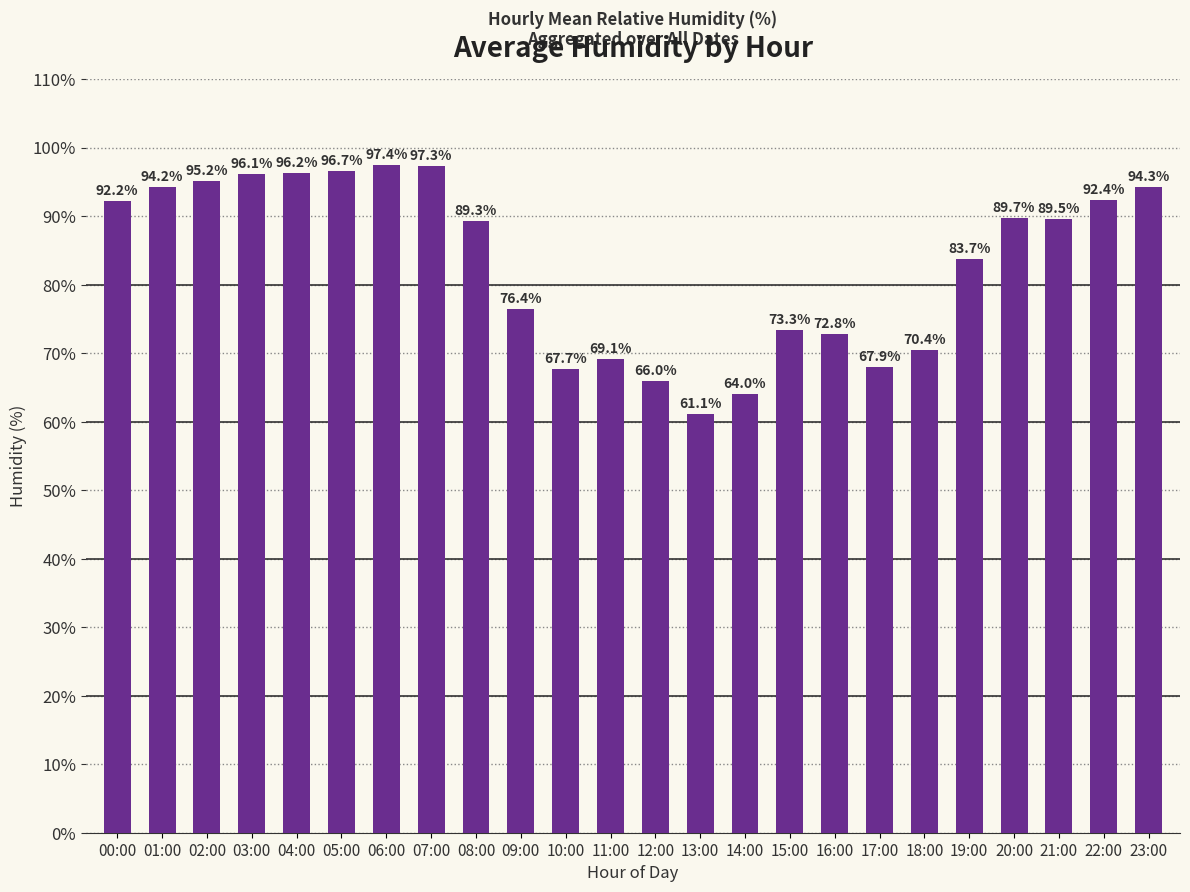

Does the chart contain stacked bars?

No